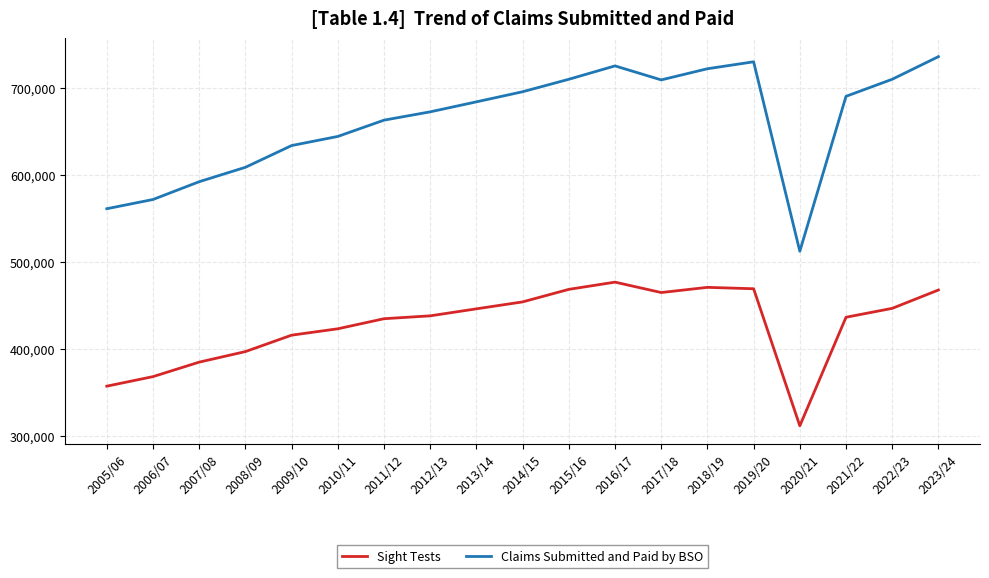

Count the number of data series in this chart.

2